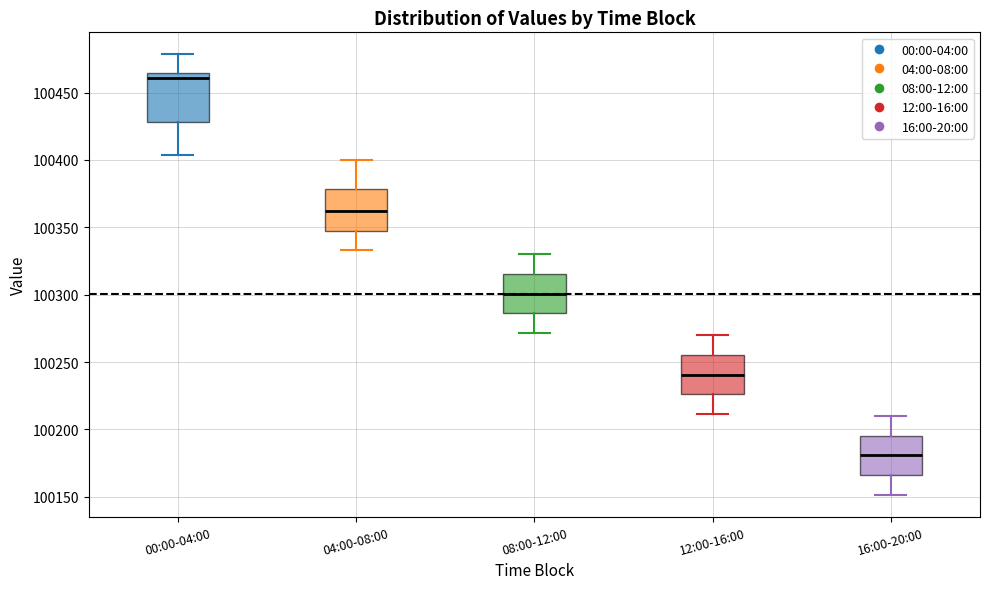

Which box's median line is the lowest?

16:00-20:00